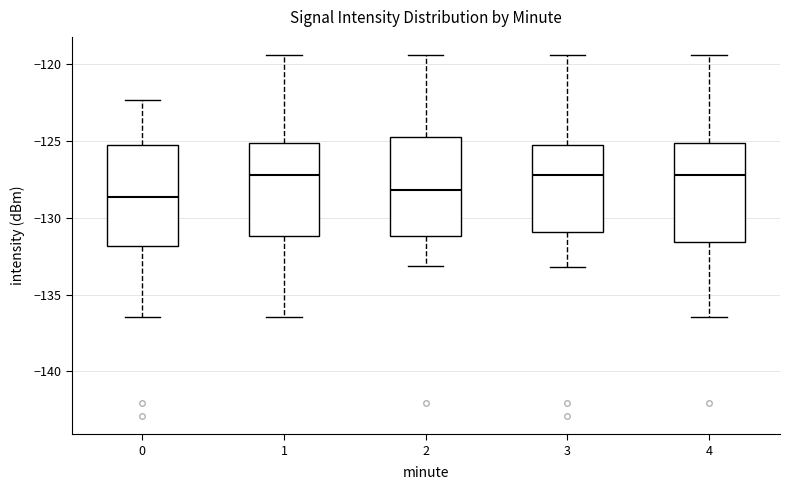

Where does the upper whisker of the box at x = 2 end on the y-axis? The values are not printed on the chart, so give them approximately, as read against the axis.

-119.5